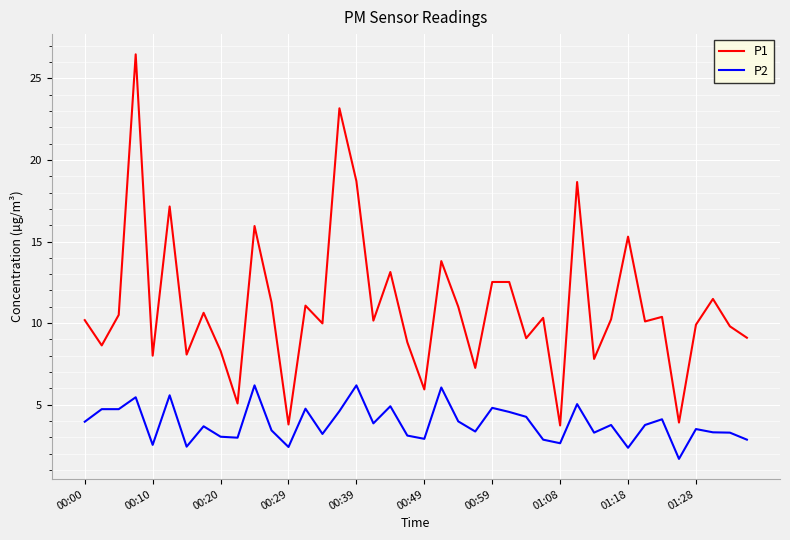

What is the minimum value shown in the chart?

1.7